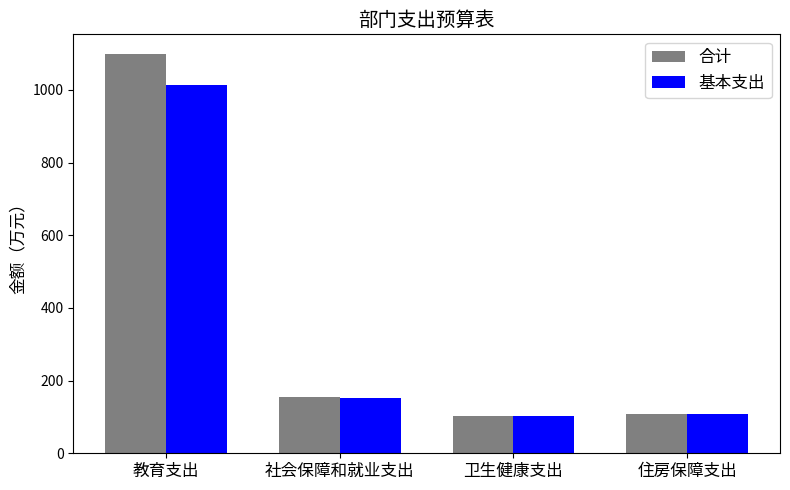

What is the label of the 3rd bar from the right?

社会保障和就业支出